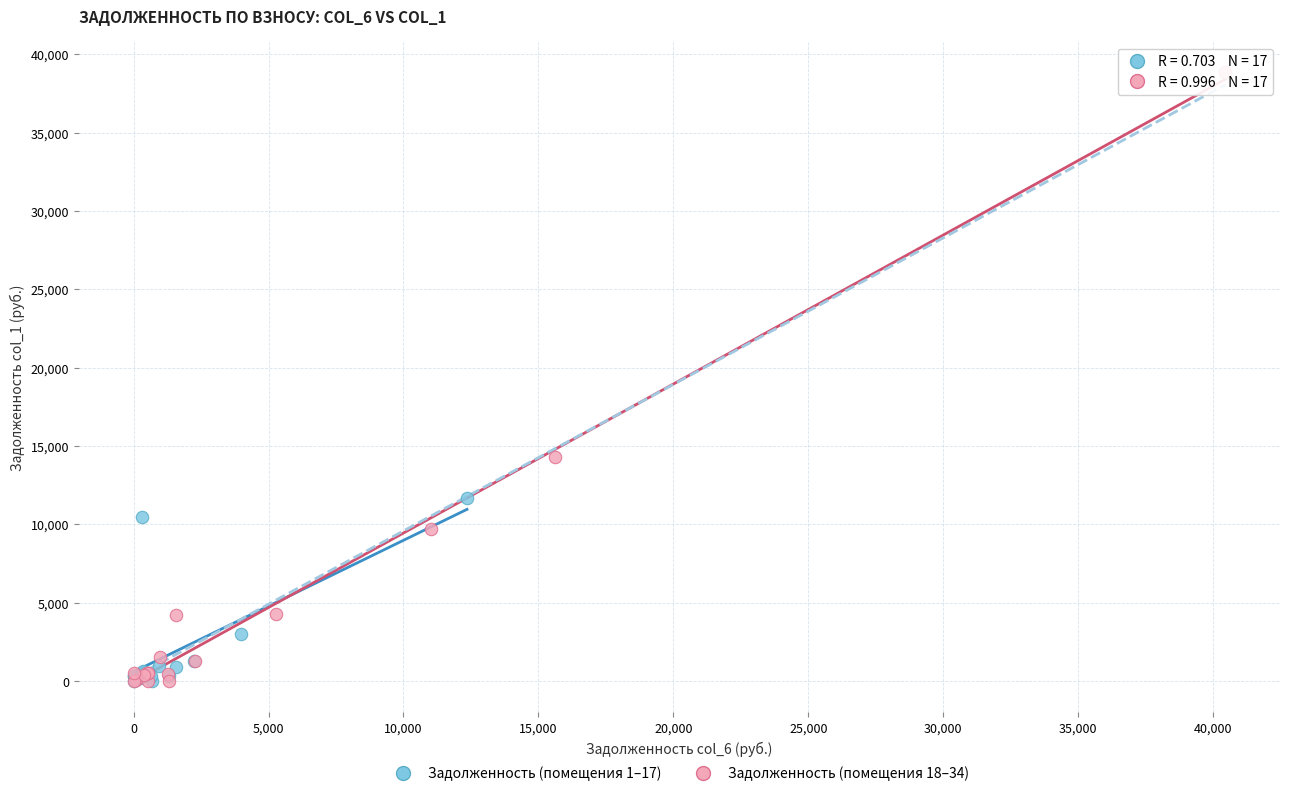

Which series reaches the maximum Y coordinate?

Задолженность (помещения 18–34)